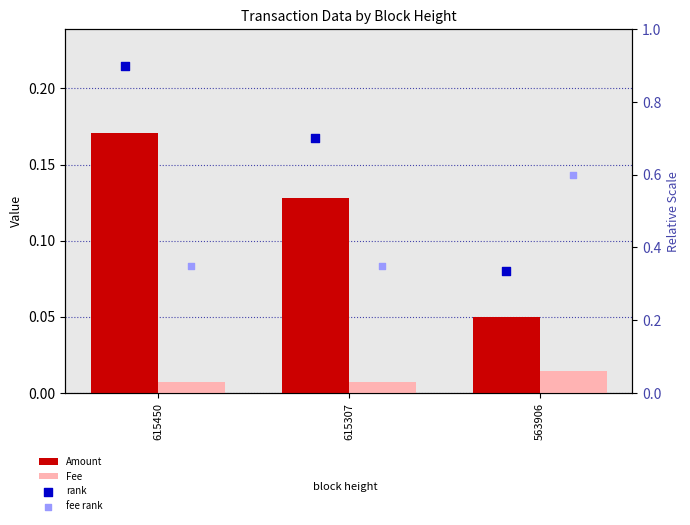

Which series reaches the minimum Y coordinate?

Fee